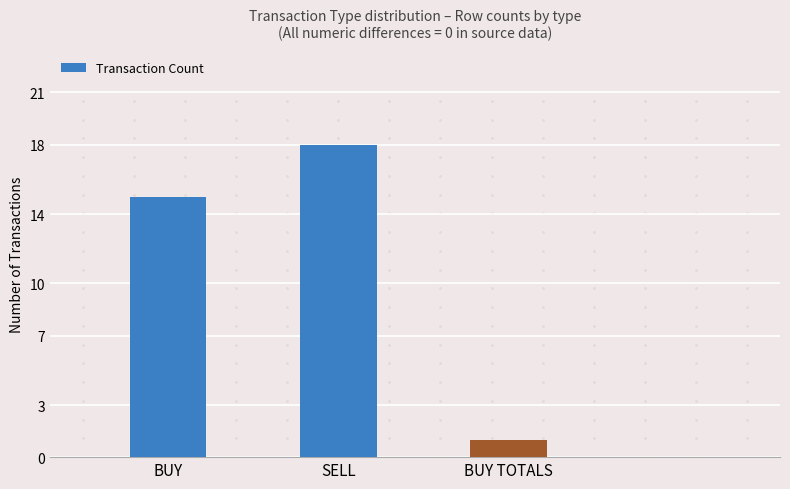

Which category has the highest value across all series?

SELL